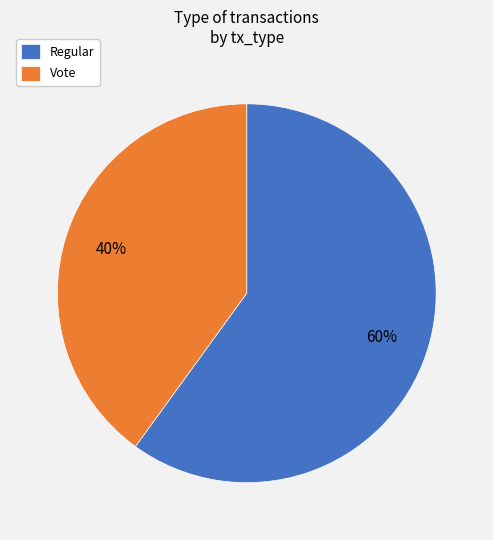

Which has a higher value, Vote or Regular?

Regular